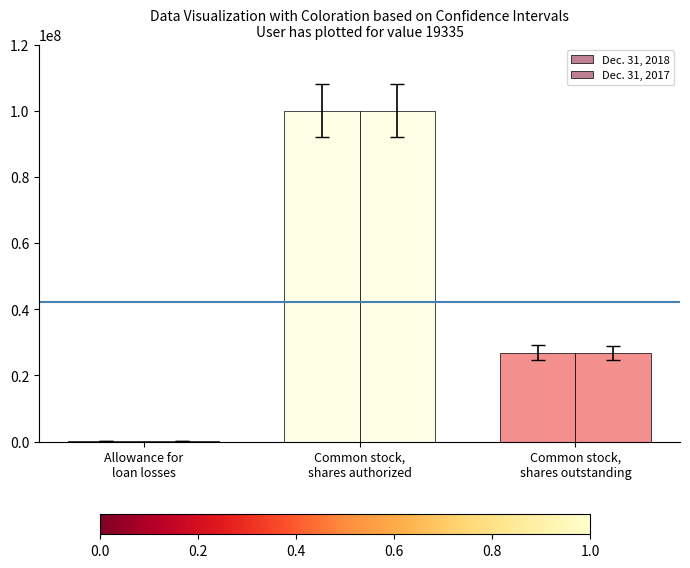

What is the difference between the Dec. 31, 2017 values at Allowance for
loan losses and Common stock,
shares outstanding?

26806783